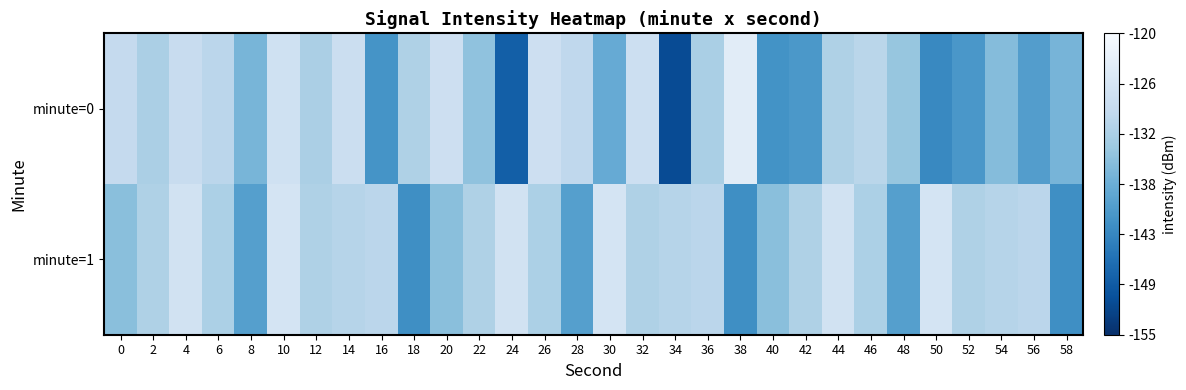

Reading right to left, what are all the values shown in this chart?

minute=0: 58=-136.4	56=-140.0	54=-135.2	52=-141.0	50=-143.0	48=-133.8	46=-130.0	44=-131.3	42=-140.9	40=-141.7	38=-123.8	36=-131.8	34=-151.2	32=-127.6	30=-138.0	28=-129.4	26=-127.5	24=-148.6	22=-134.3	20=-127.4	18=-131.3	16=-141.5	14=-127.9	12=-131.7	10=-127.0	8=-136.4	6=-129.9	4=-128.4	2=-131.7	0=-128.9
minute=1: 58=-142.2	56=-129.8	54=-130.5	52=-131.3	50=-126.1	48=-139.8	46=-131.5	44=-126.7	42=-131.3	40=-134.8	38=-142.2	36=-129.8	34=-130.5	32=-131.3	30=-126.1	28=-139.8	26=-131.5	24=-126.7	22=-131.3	20=-134.8	18=-142.2	16=-129.8	14=-130.5	12=-131.3	10=-126.1	8=-139.8	6=-131.5	4=-126.7	2=-131.3	0=-134.8